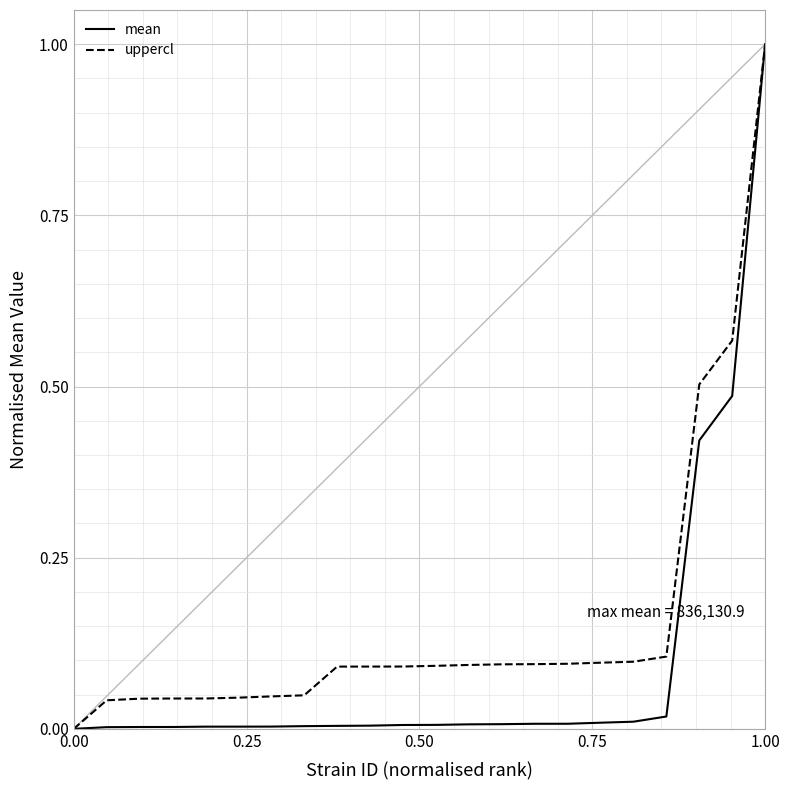

Rank the series by their average value, from lowest to highest.

mean, uppercl